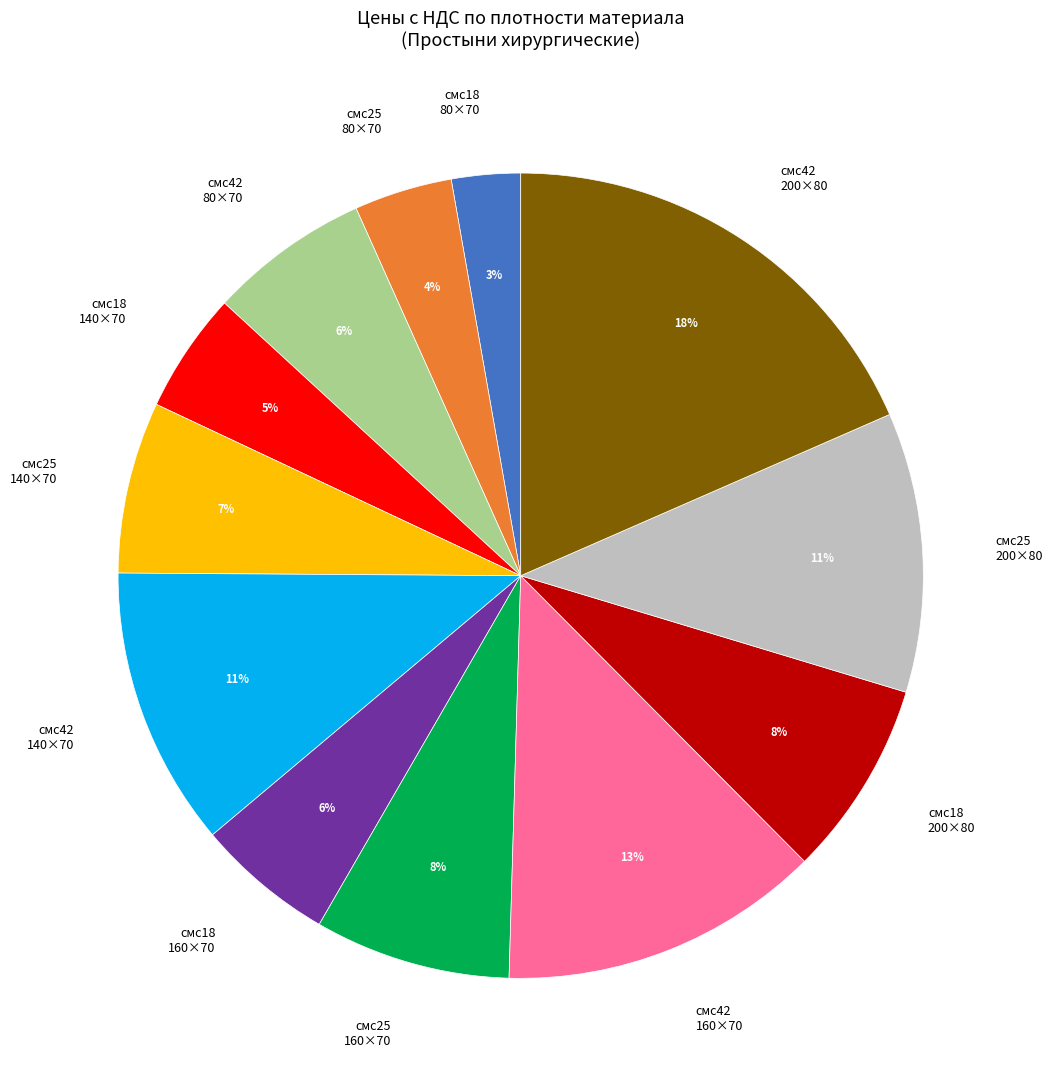

What is the smallest slice in the pie chart?

смс18 80×70